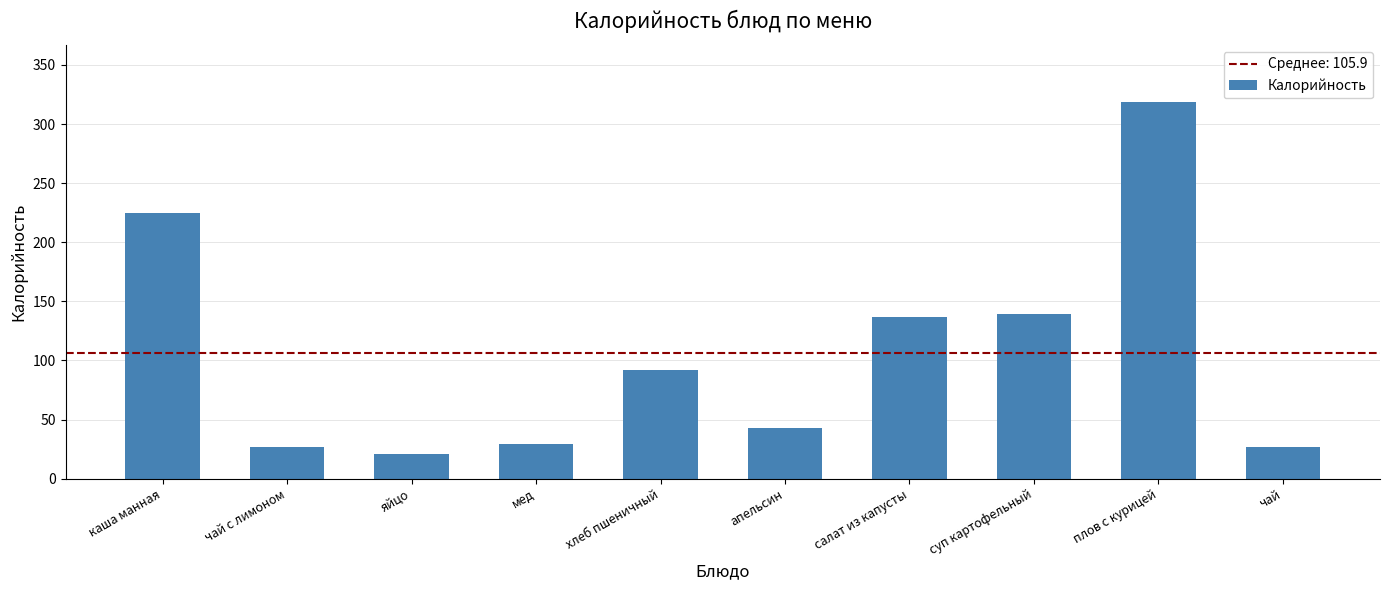

What is the change in value from мед to хлеб пшеничный?

+62.5